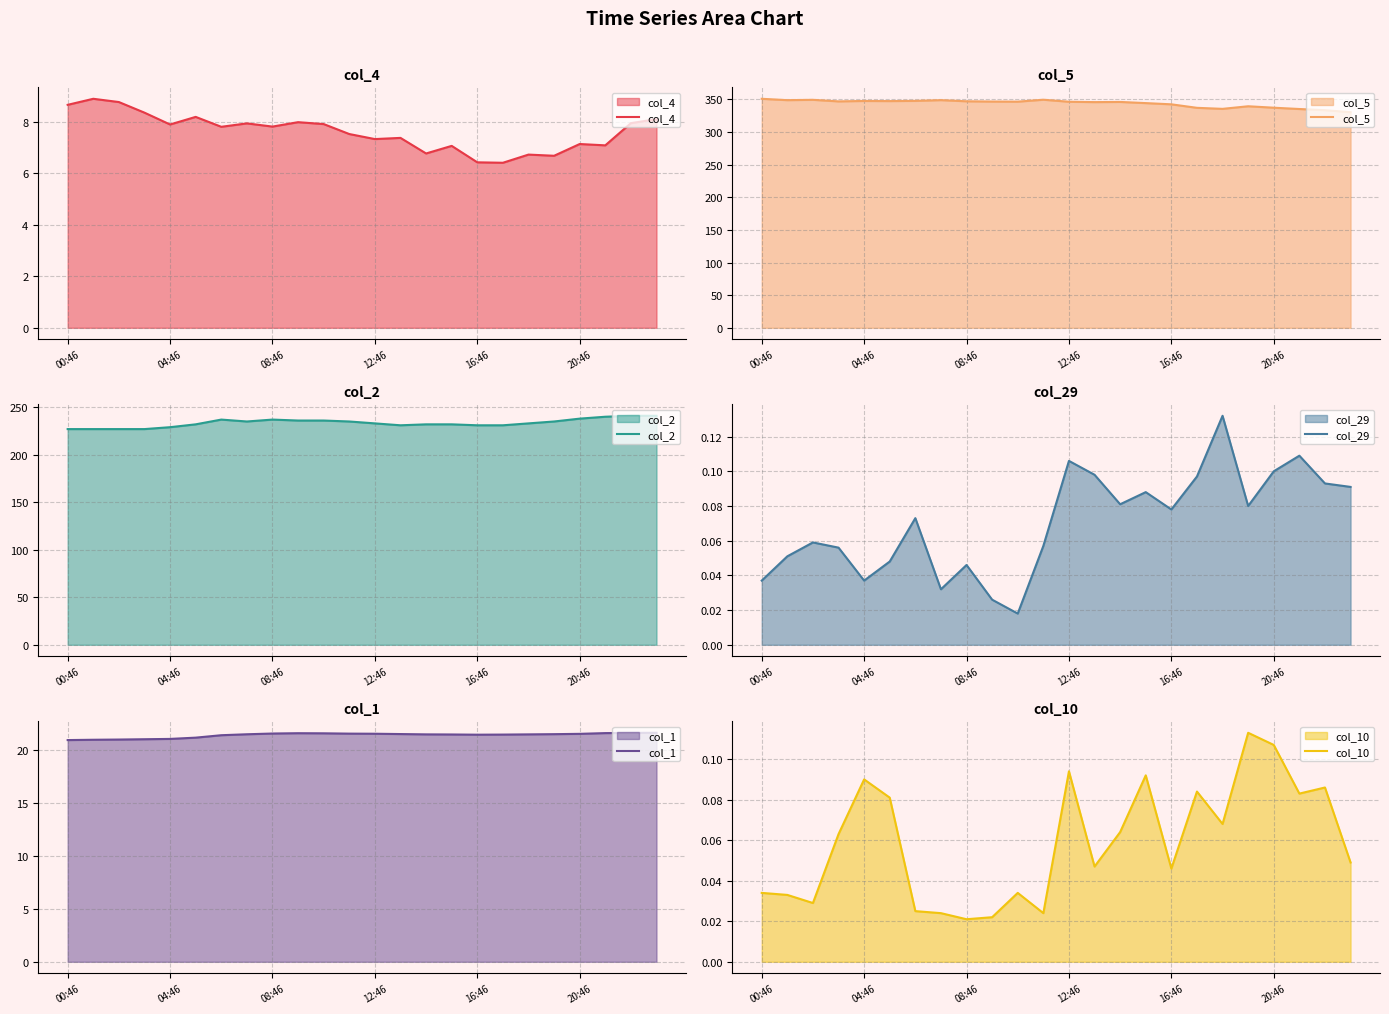

Count the number of data series in this chart.

6